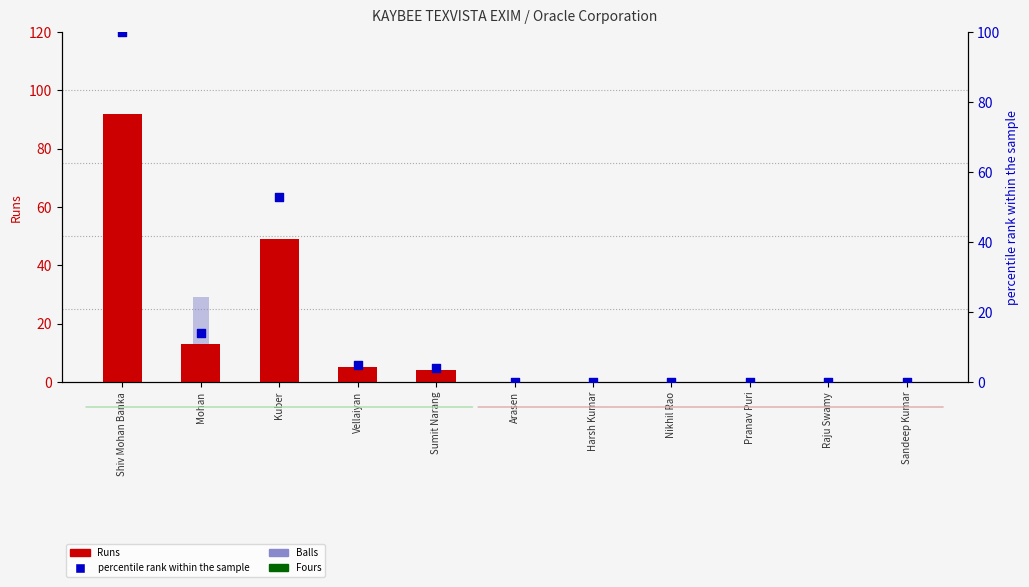

Which series reaches the minimum Y coordinate?

Runs